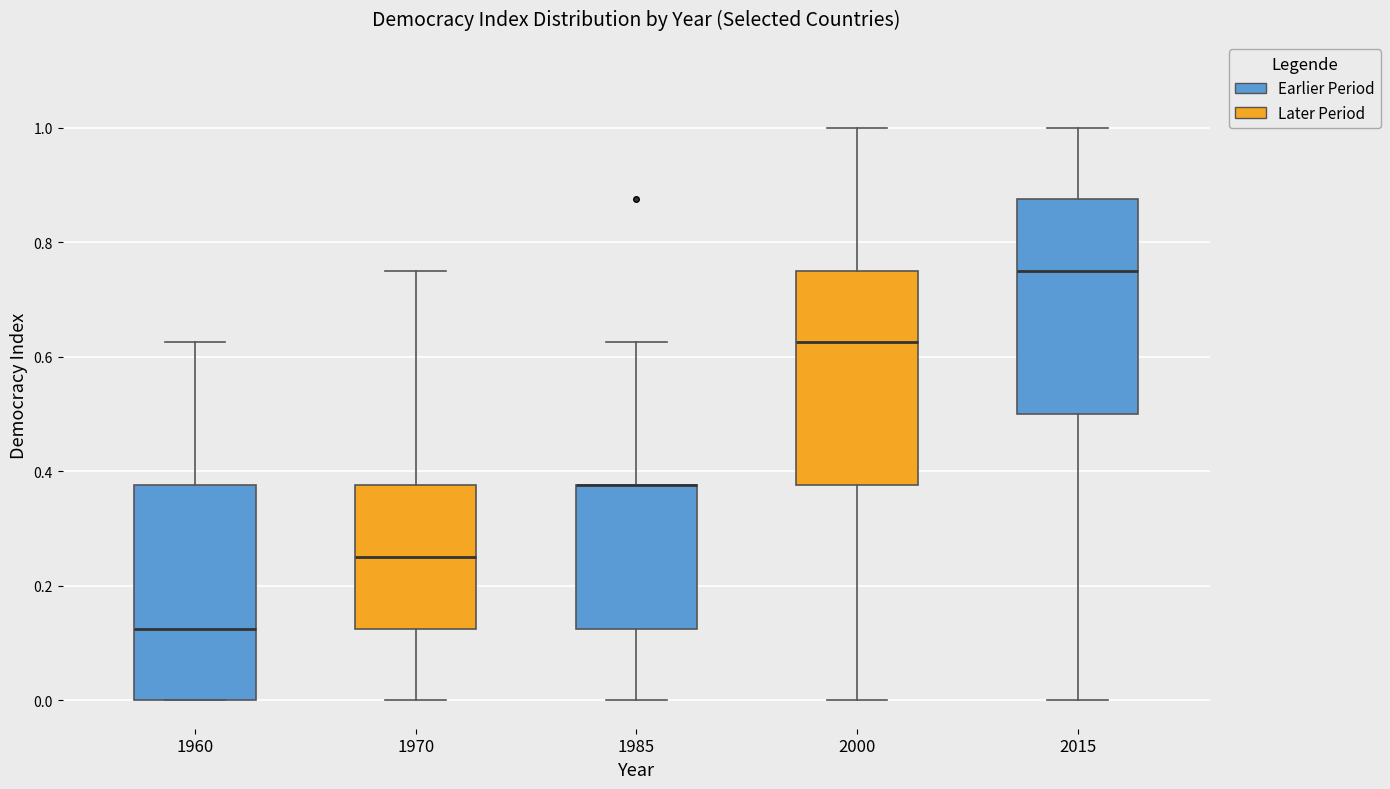

Where does the upper whisker of the box at x = 1960 end on the y-axis? The values are not printed on the chart, so give them approximately, as read against the axis.

0.62